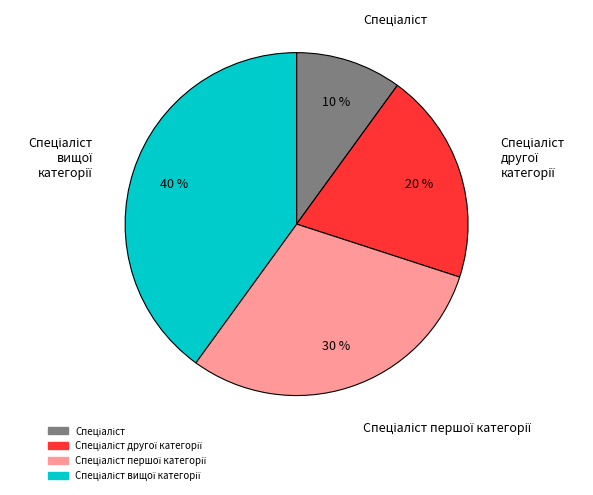

Is there a majority slice in this chart?

No